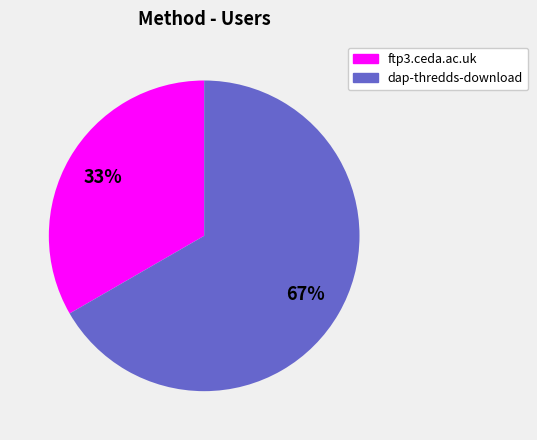

The dap-thredds-download slice represents 67% of the pie. True or false?

True